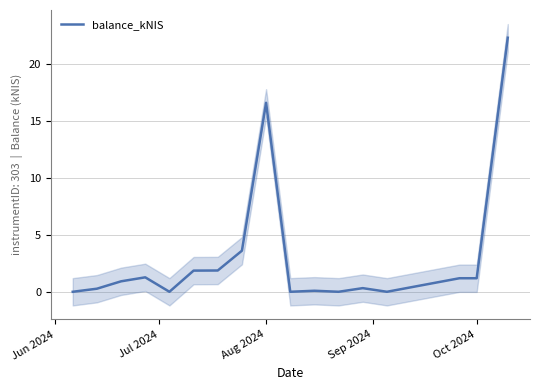

Where is balance_kNIS nearest to the value 11?

Aug 2024